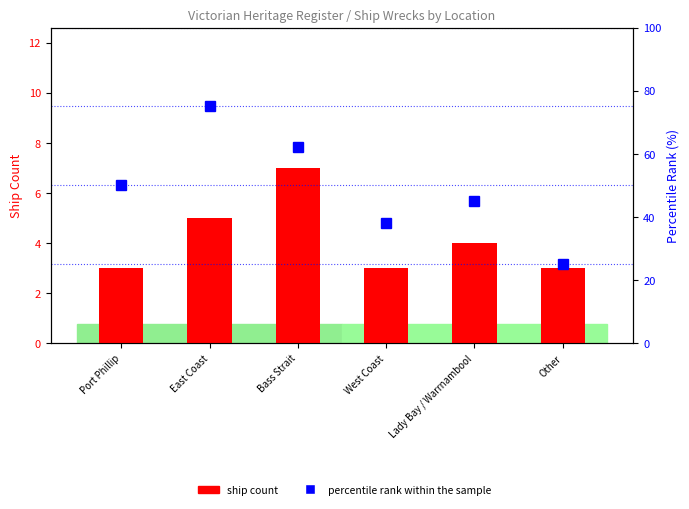

What is the minimum value shown in the chart?

3